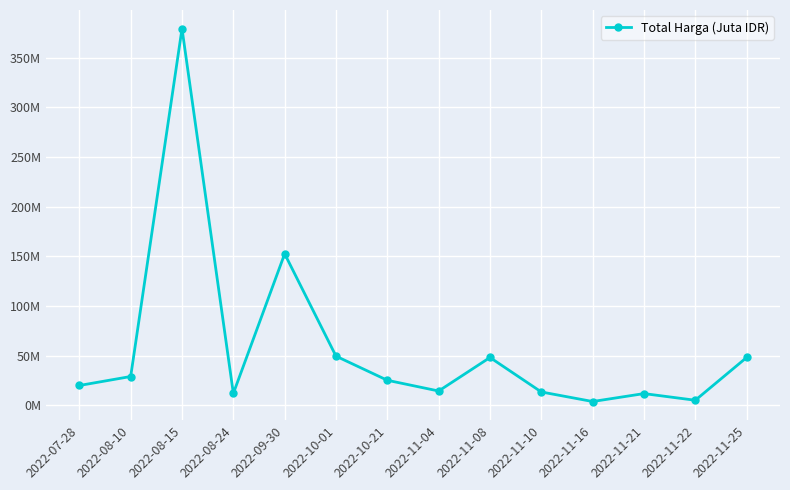

Rank the categories by value from highest to lowest.

2022-08-15, 2022-09-30, 2022-10-01, 2022-11-08, 2022-11-25, 2022-08-10, 2022-10-21, 2022-07-28, 2022-11-04, 2022-11-10, 2022-08-24, 2022-11-21, 2022-11-22, 2022-11-16